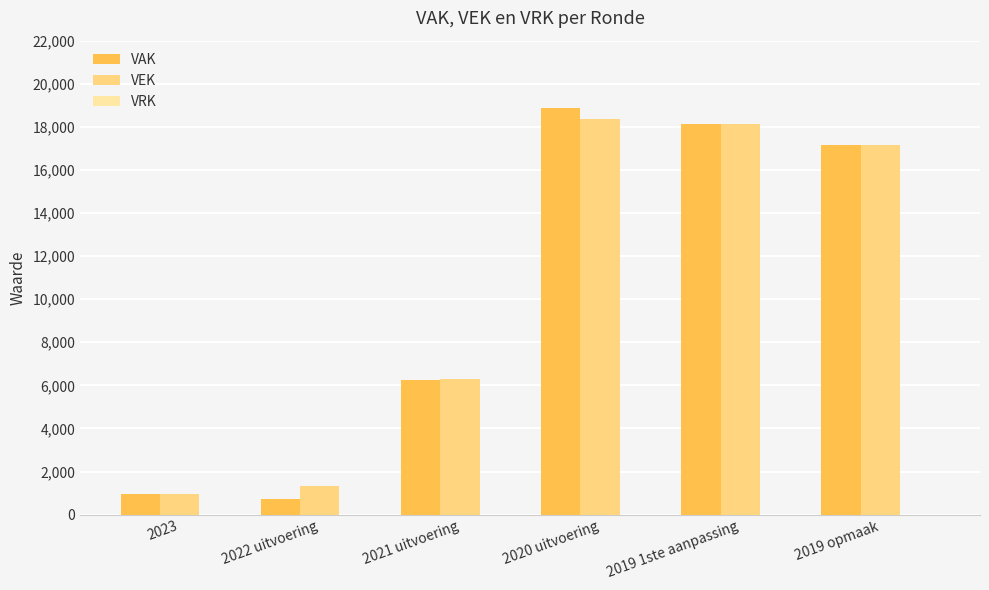

What is the label of the 1st bar from the right?

2019 opmaak